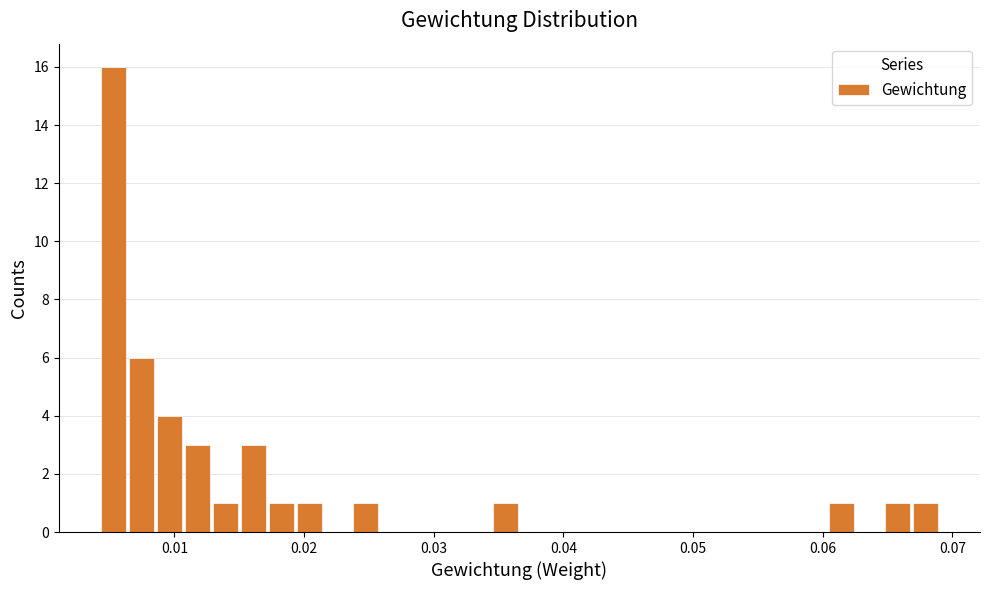

Around what value on the x-axis is the tallest bar? Give the approximate position of its centre, as read against the axis.

0.005